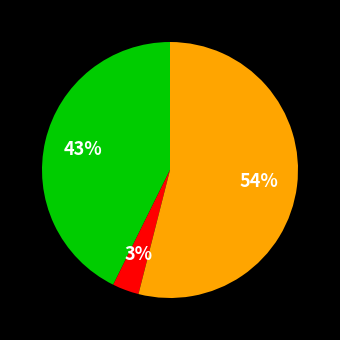

To the nearest percent, what is the average slice percentage?

33%